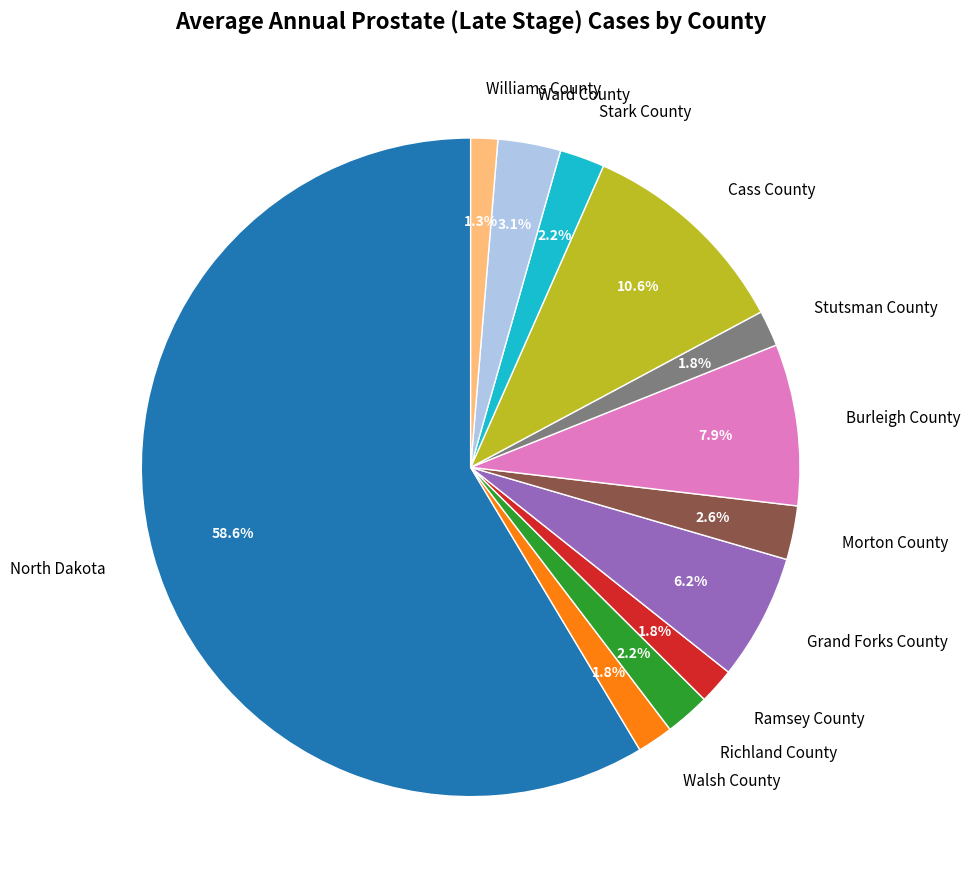

Which slice is the largest?

North Dakota